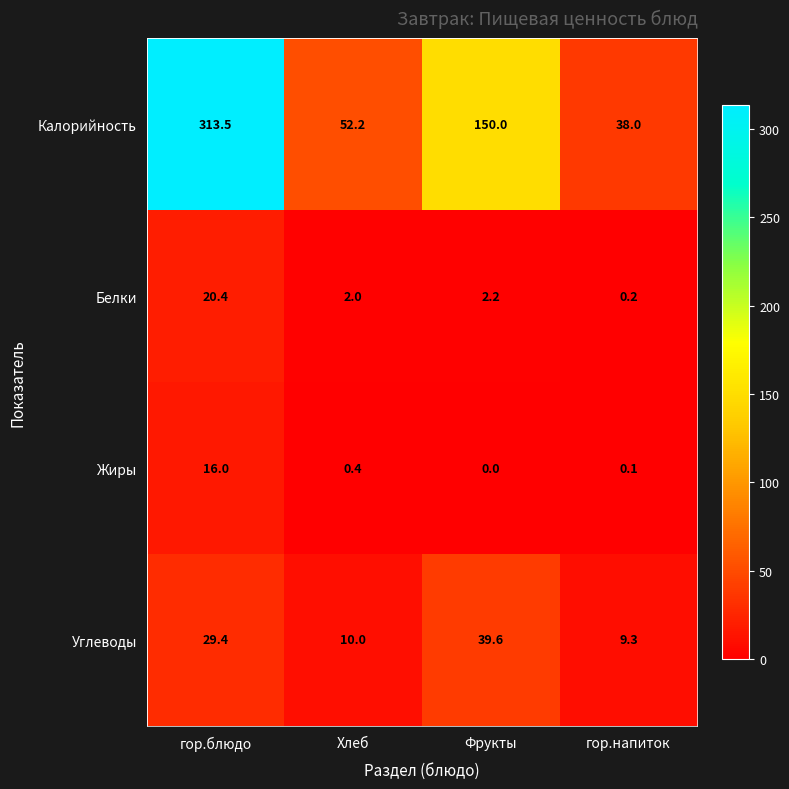

Reading left to right, transcribe all the data shown in this chart.

Калорийность: 313.5	52.2	150.0	38.0
Белки: 20.4	2.0	2.2	0.2
Жиры: 16.0	0.4	0.0	0.1
Углеводы: 29.4	10.0	39.6	9.3